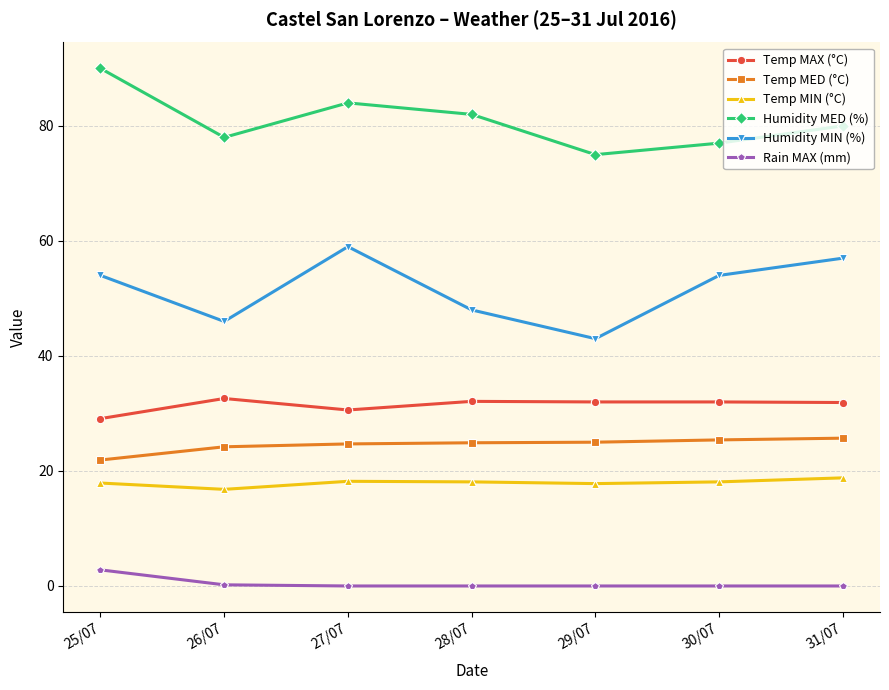

True or false: Temp MED (°C) and Humidity MIN (%) intersect in this chart.

False